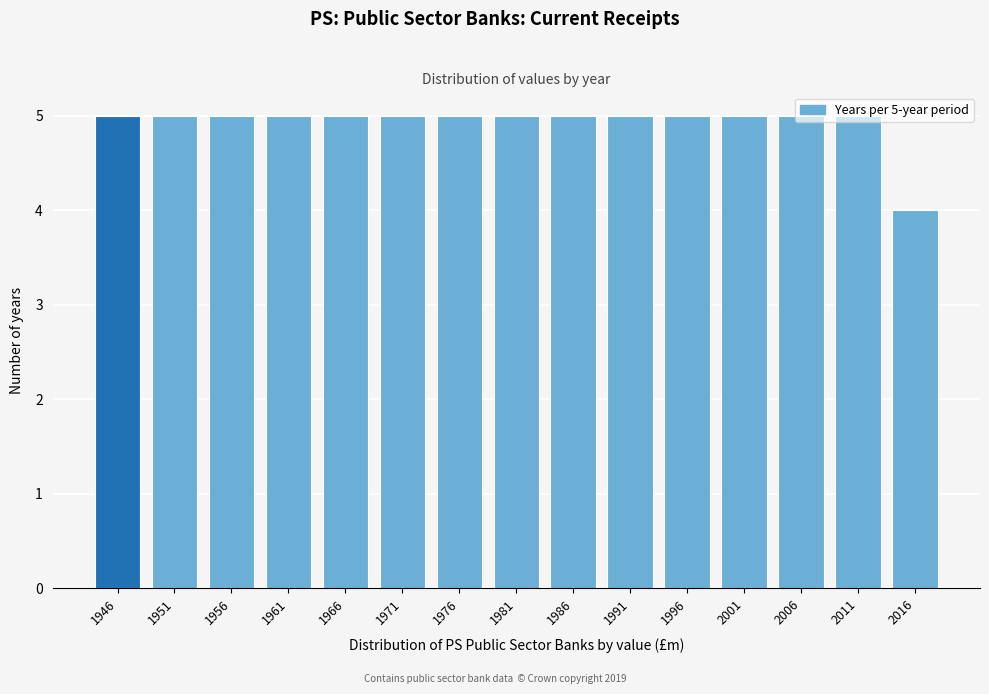

Approximately how many times larger is the value at 1961 compared to 2011?

1.0